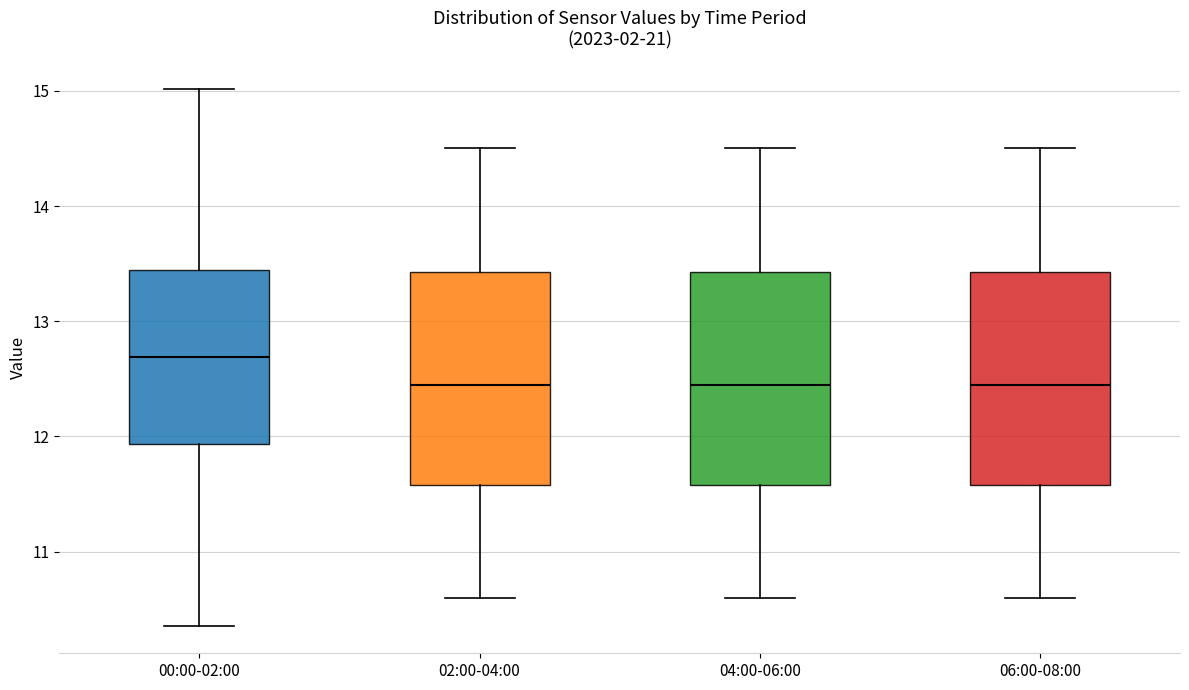

Reading left to right, read every box against the y-axis: the position of its median line, the range the box covers, and the ends of its whiskers. The values are not printed on the chart, so give them approximately, as read against the axis.

00:00-02:00: median 12.7, box 11.9 to 13.4, whiskers 10.4 to 15.0
02:00-04:00: median 12.5, box 11.6 to 13.4, whiskers 10.6 to 14.5
04:00-06:00: median 12.5, box 11.6 to 13.4, whiskers 10.6 to 14.5
06:00-08:00: median 12.5, box 11.6 to 13.4, whiskers 10.6 to 14.5